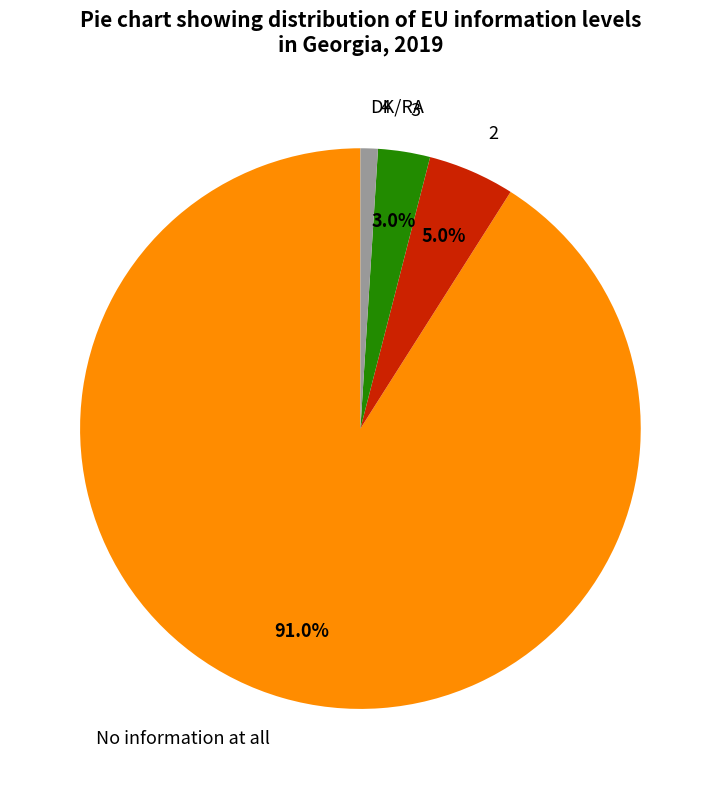

To the nearest percent, what is the average slice percentage?

20%